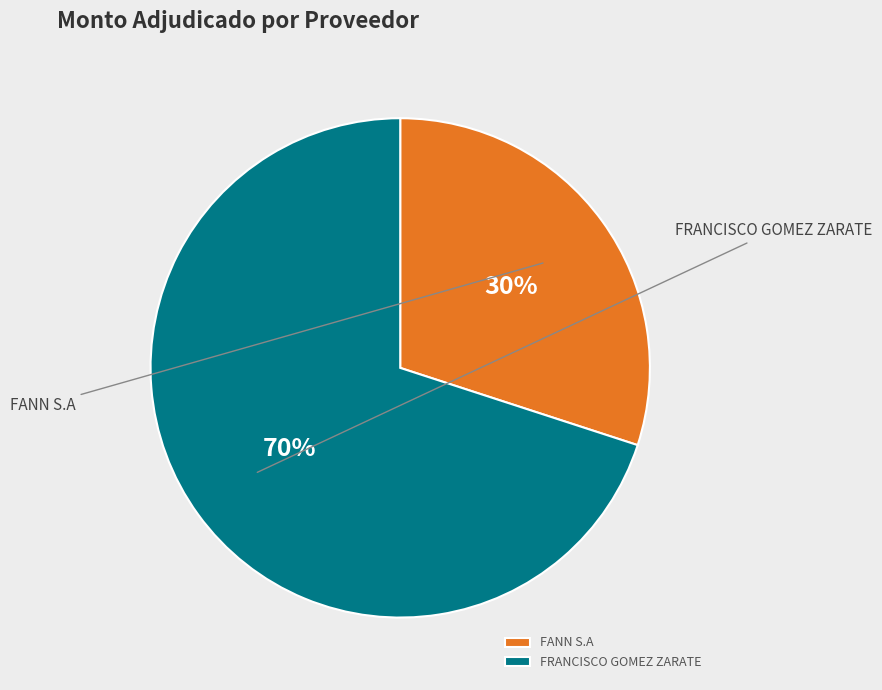

Does any single category account for the majority?

Yes